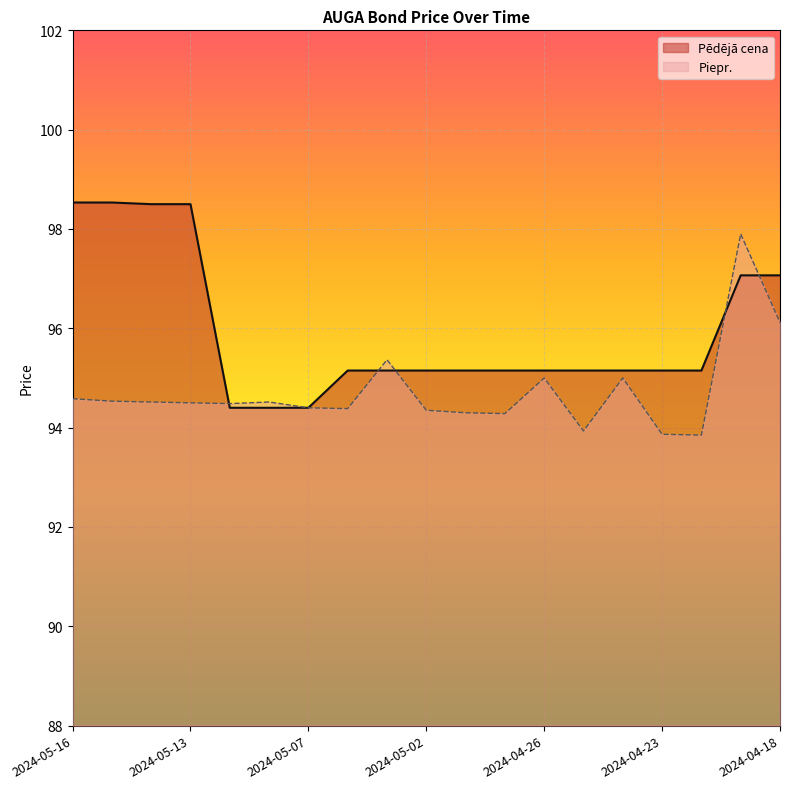

At which label does Pēdējā cena reach its minimum?

2024-05-10